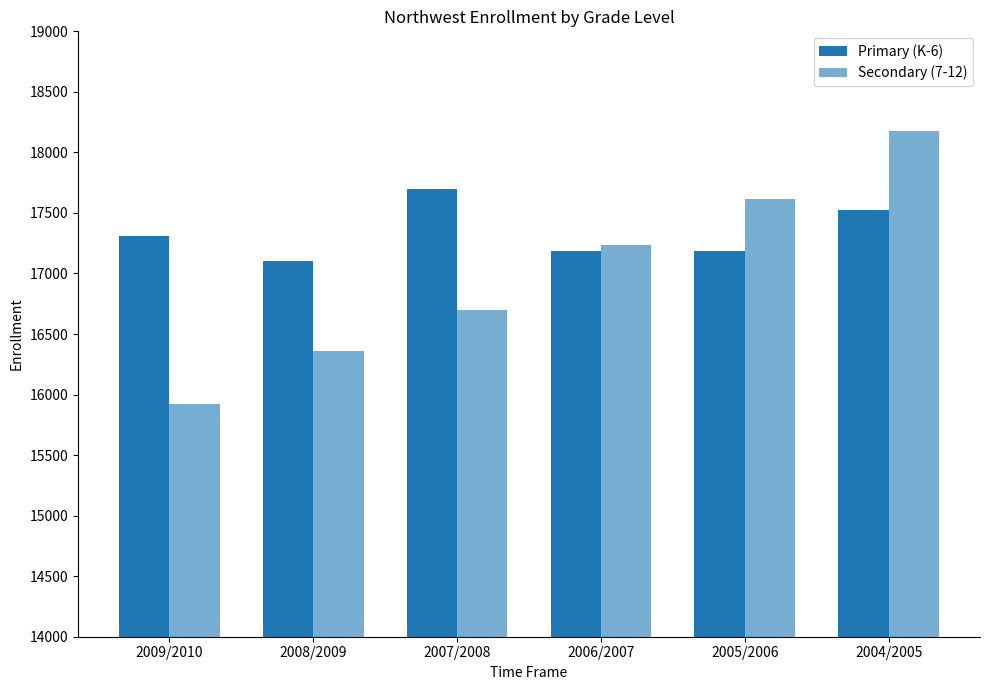

What is the spread (max minus min) of values at 2006/2007?

43